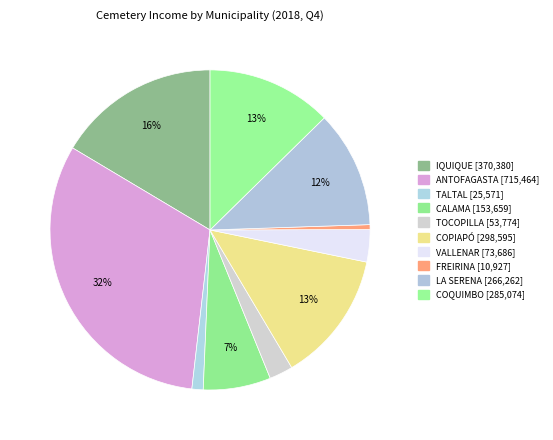

Count the number of slices in the pie.

10